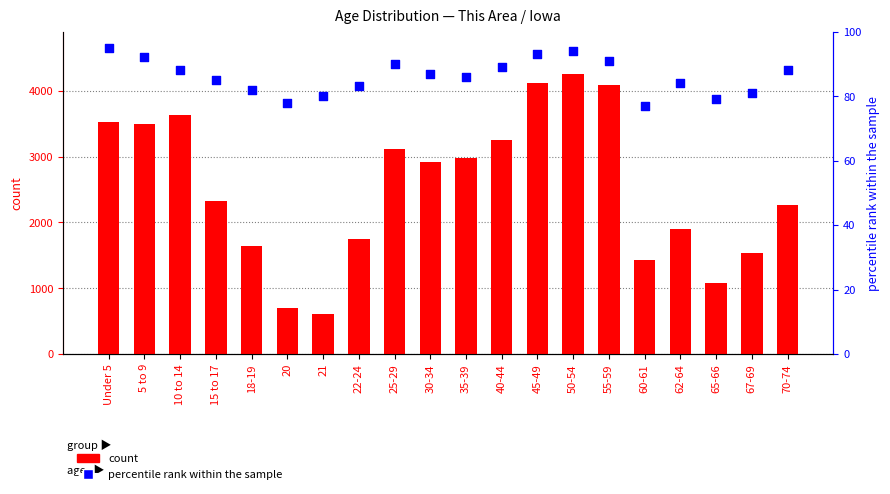

Which series reaches the minimum Y coordinate?

percentile rank within the sample